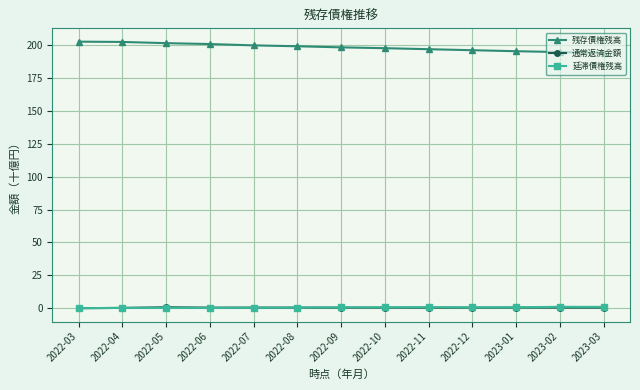

How many series are shown in this chart?

3